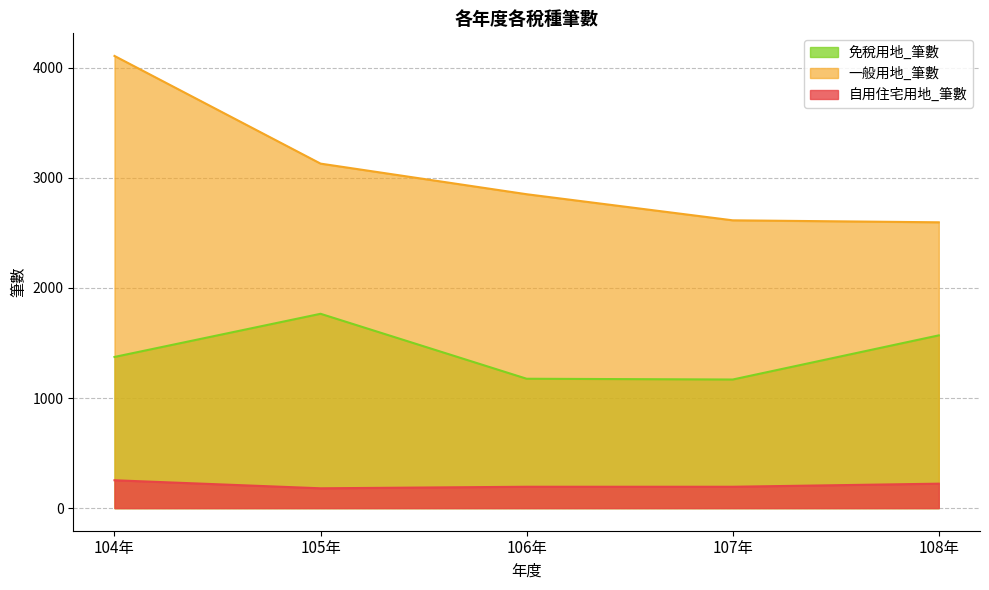

At 104年, list the series in order from largest to smallest.

一般用地_筆數, 免稅用地_筆數, 自用住宅用地_筆數